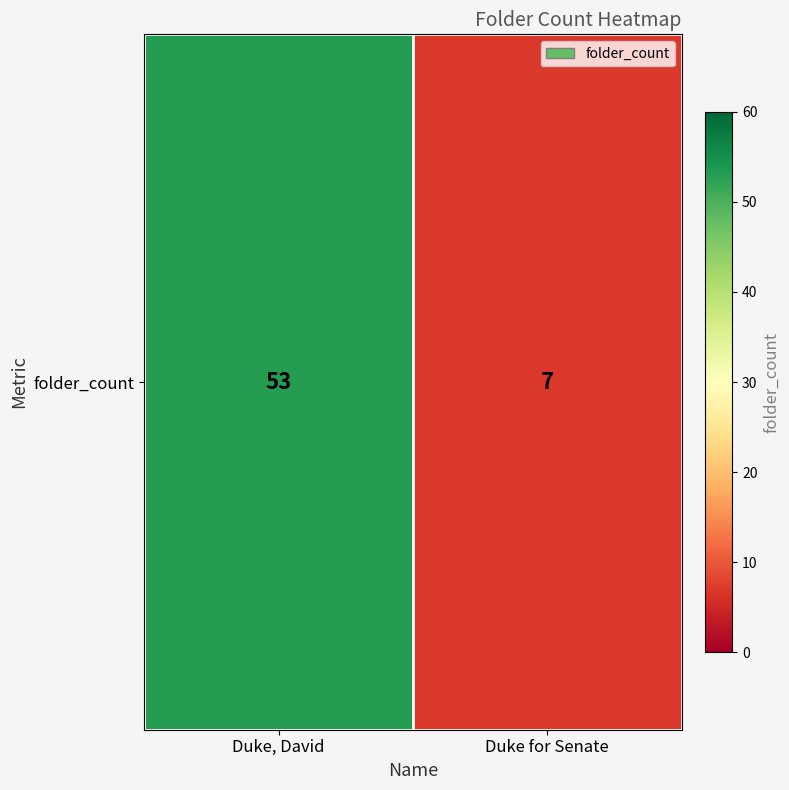

Count the values in the range 7 to 53.

2